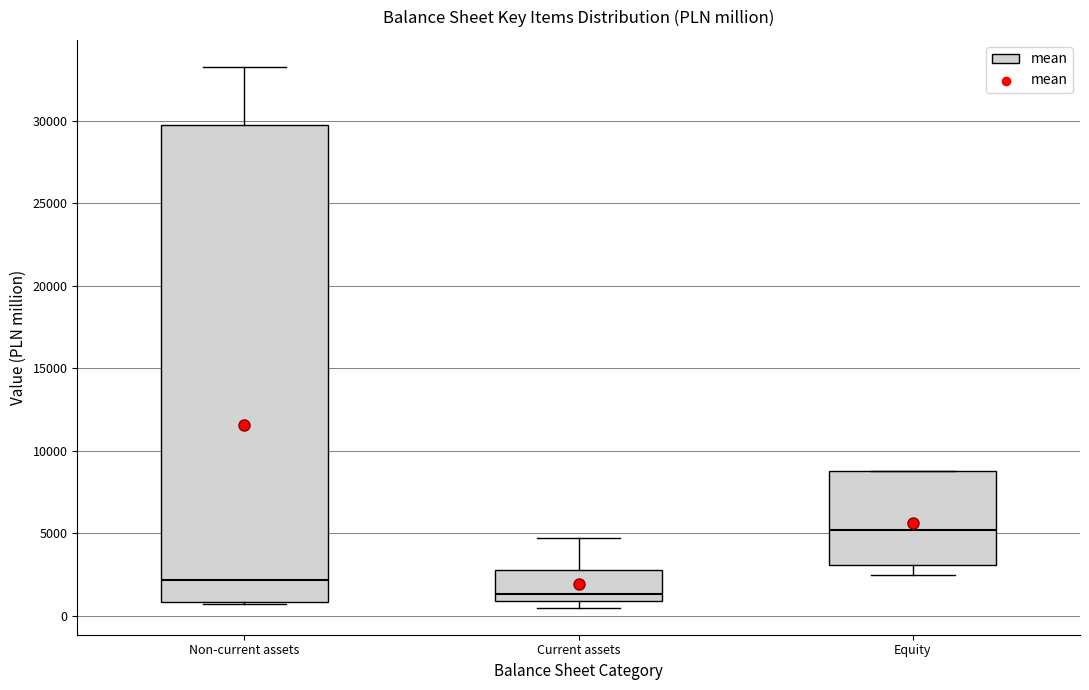

Which box is the tallest, from its lower edge to its upper edge?

Non-current assets